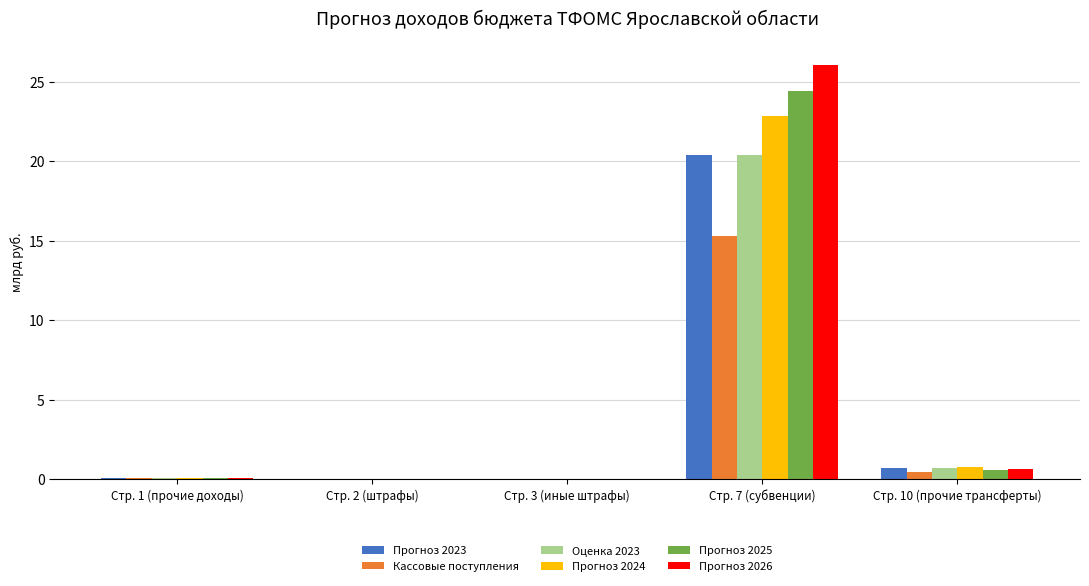

True or false: Оценка 2023 has a value of 0.7 at Стр. 10 (прочие трансферты).

True